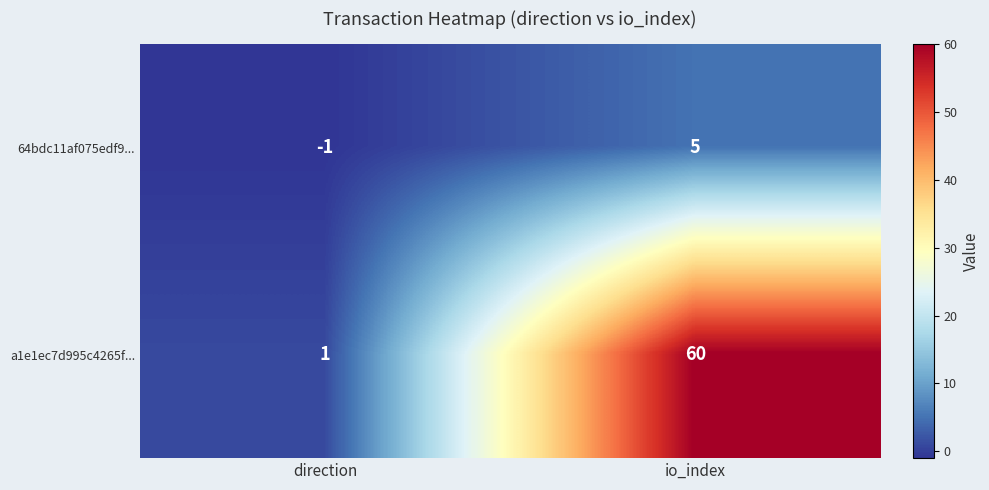

Count the number of data series in this chart.

2